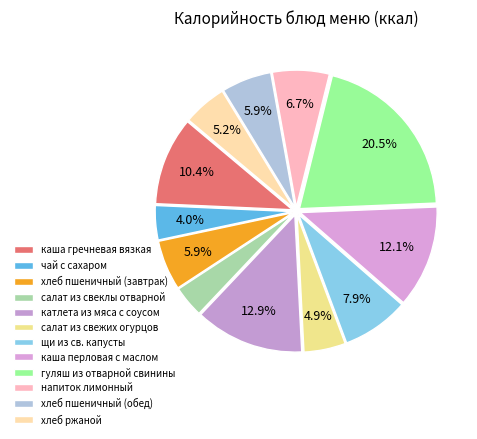

True or false: щи из св. капусты accounts for 8% of the total.

True